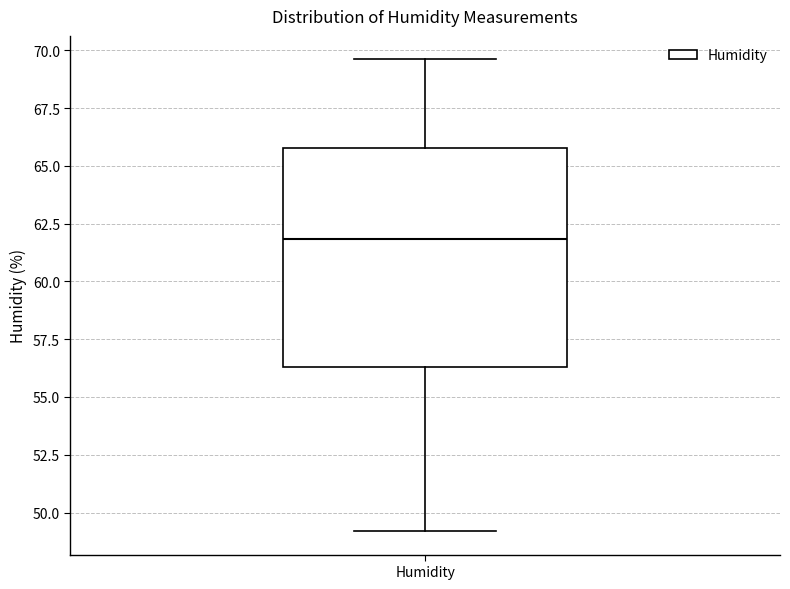

Read this box plot against the y-axis: the position of the median line, the range covered by the box, and the ends of both whiskers. The values are not printed on the chart, so give them approximately, as read against the axis.

median 62.0, box 56.5 to 66.0, whiskers 49.0 to 69.5